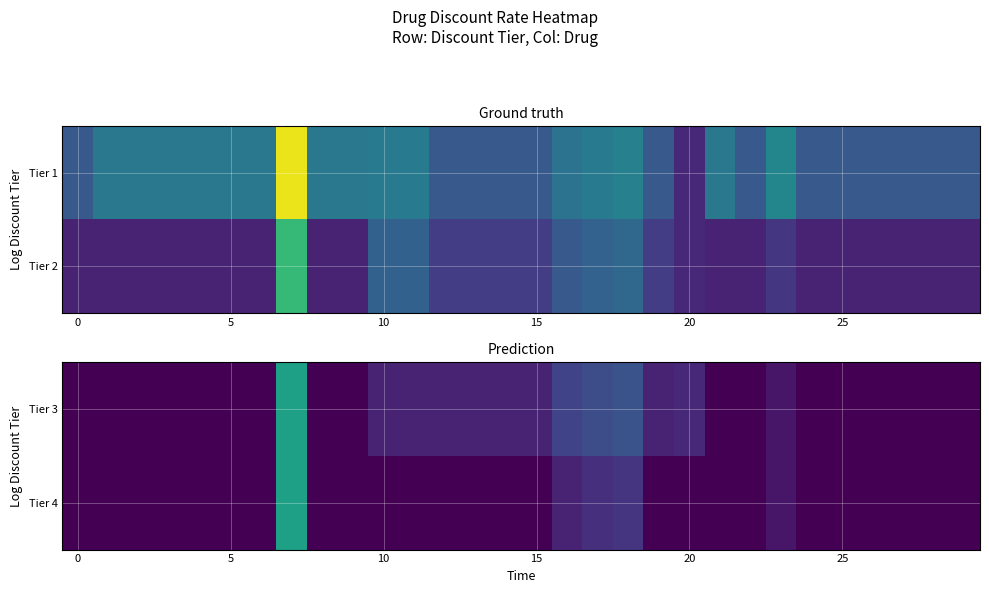

True or false: Tier 4 has a value of -0.3 at 15.

False